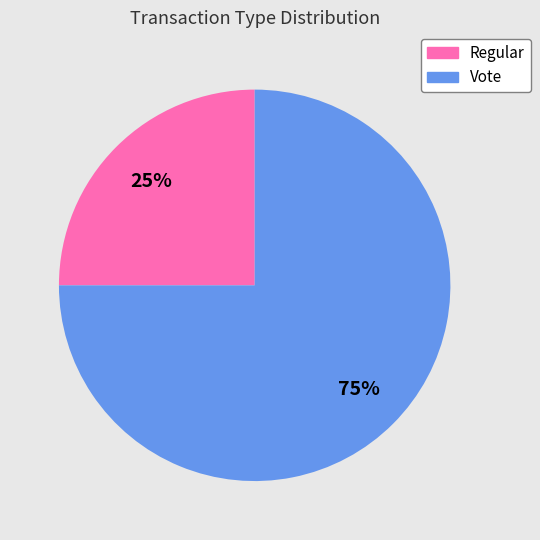

To the nearest percent, what portion does Vote represent?

75%